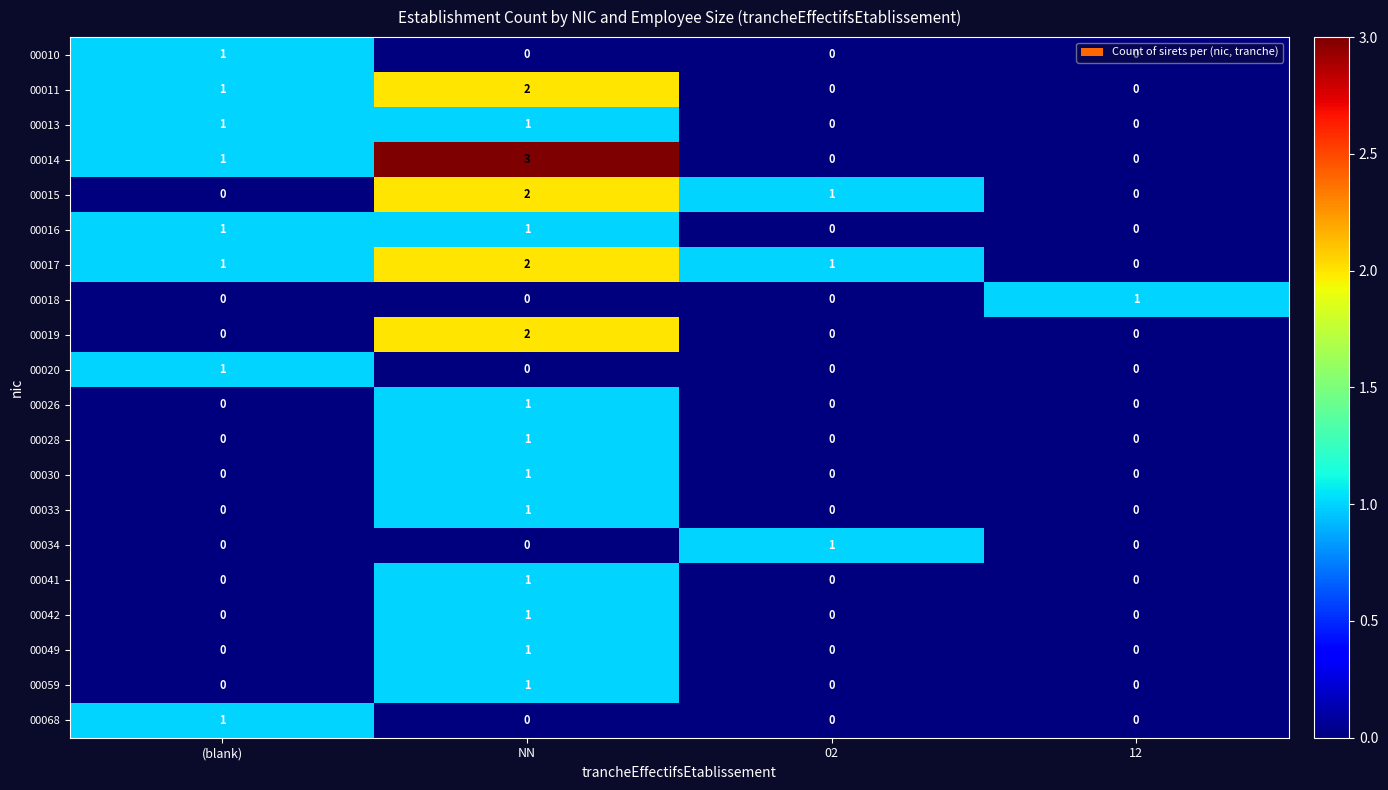

The 00026 series shows 0 at 12. True or false?

True